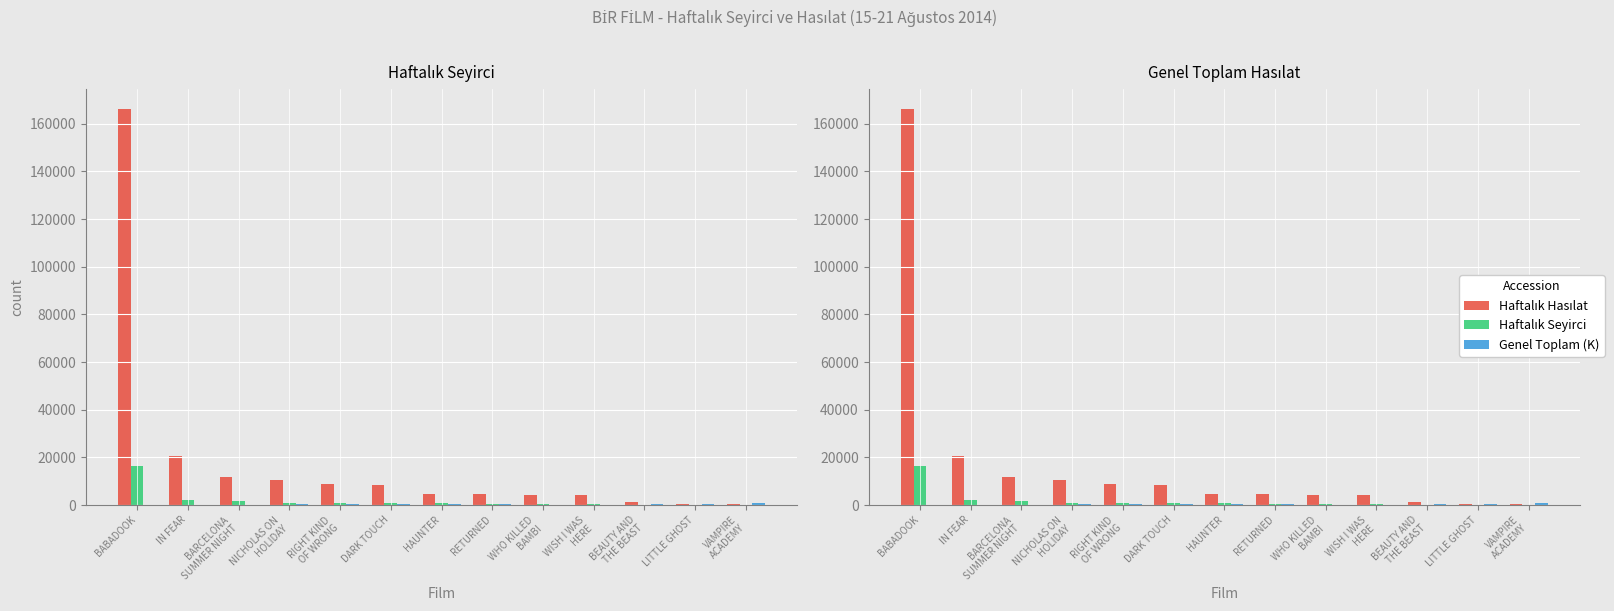

Which series has the largest range (max minus min)?

Haftalık Hasılat